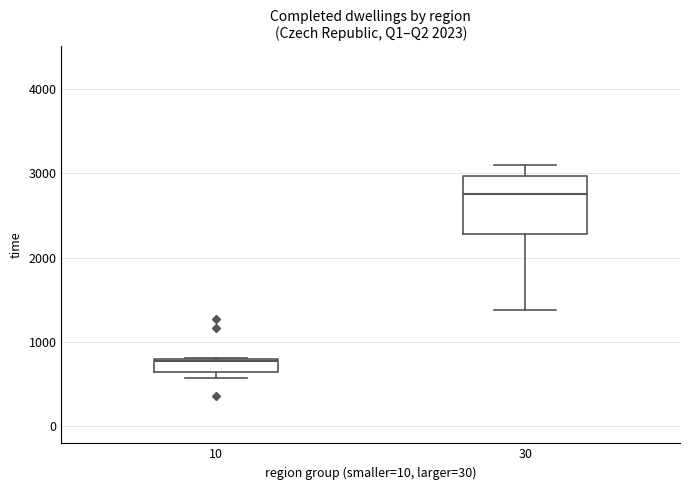

Reading left to right, transcribe this box plot: for each box, give where its median line is, the range the box spans, and where its two whiskers end, as read against the y-axis. The values are not printed on the chart, so give them approximately, as read against the axis.

10: median 800 (just below the box's upper edge), box 600 to 800, whiskers 600 (just below the box's lower edge) to 800
30: median 2800, box 2300 to 3000, whiskers 1400 to 3100